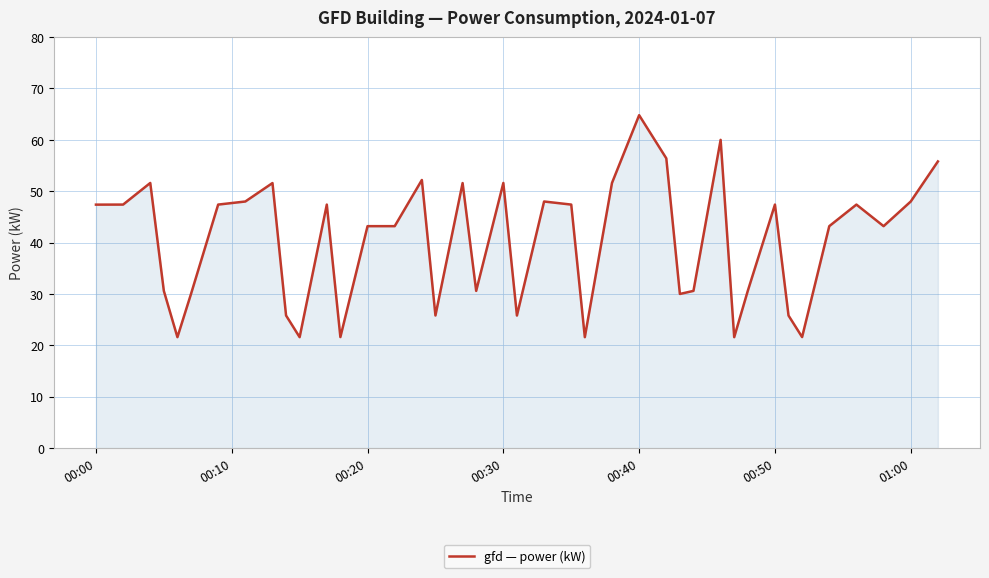

What is the difference between the maximum and minimum values?

43.2